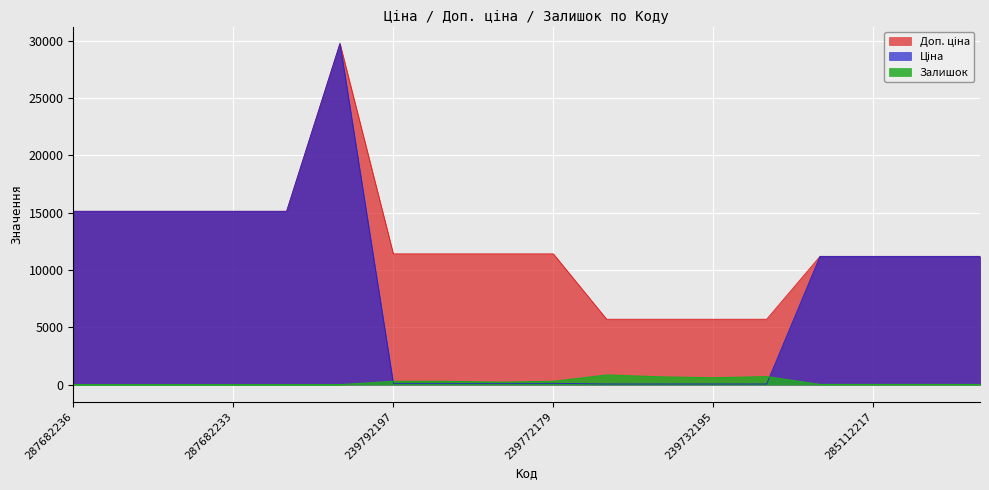

How many distinct data groups are displayed?

3